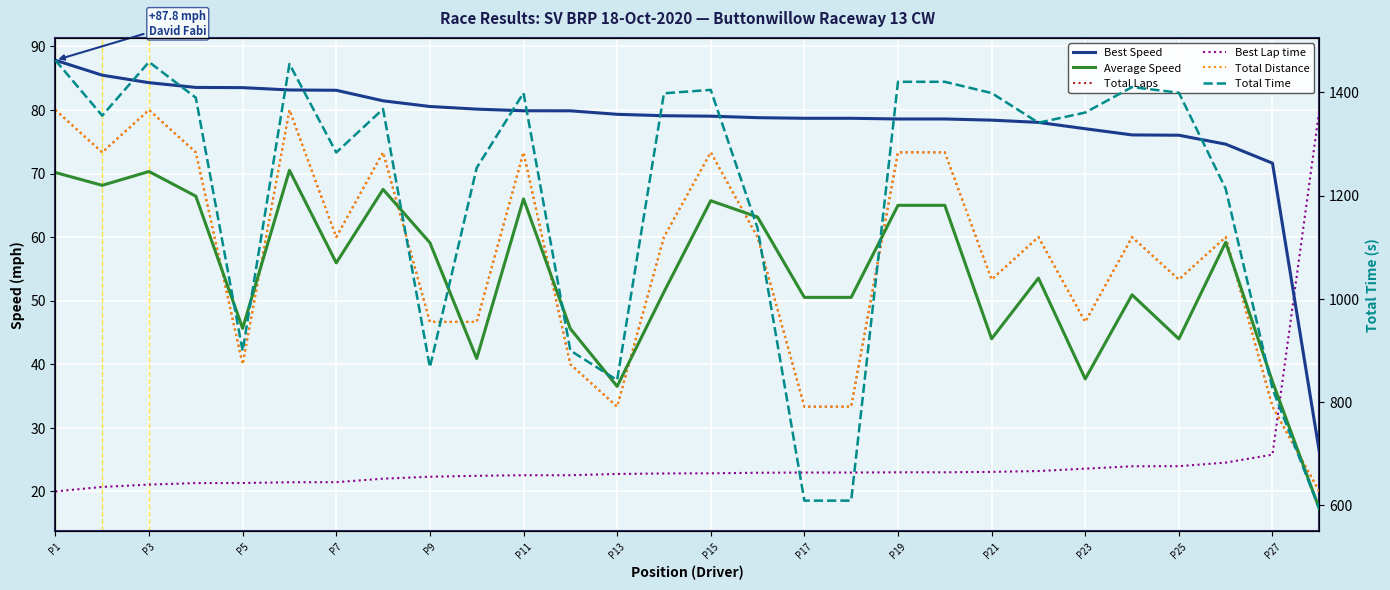

How many data points in Best Lap time are above 22?

21